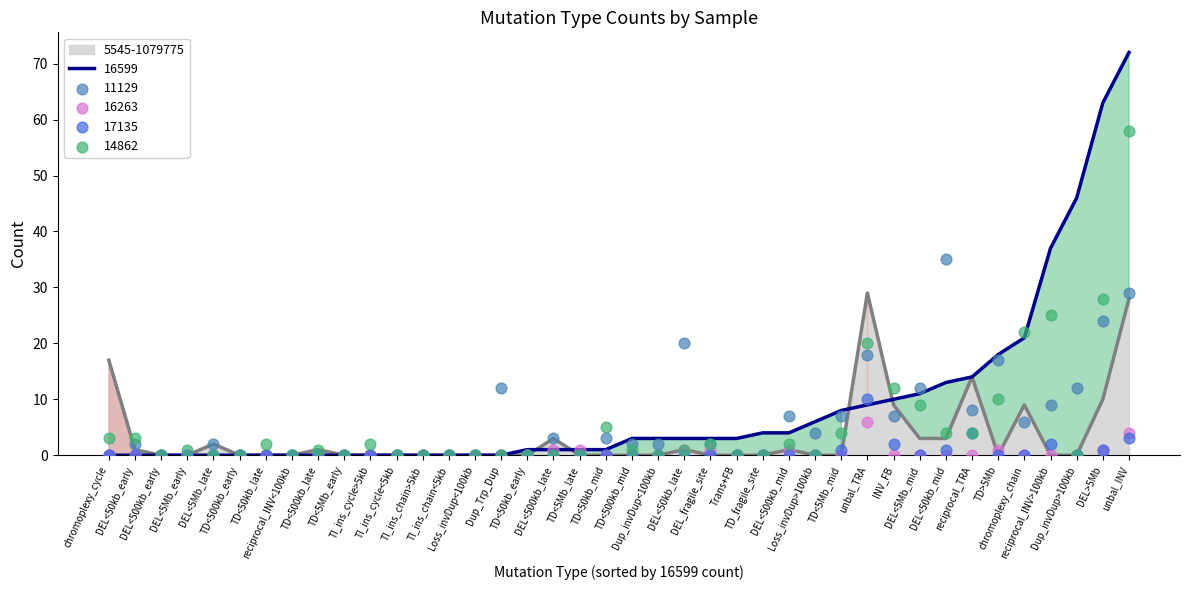

At which category is the sum across all series the highest?

unbal_INV